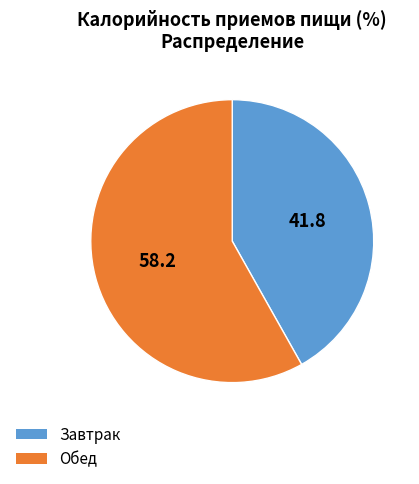

Combined, do Завтрак and Обед account for over 50%?

Yes